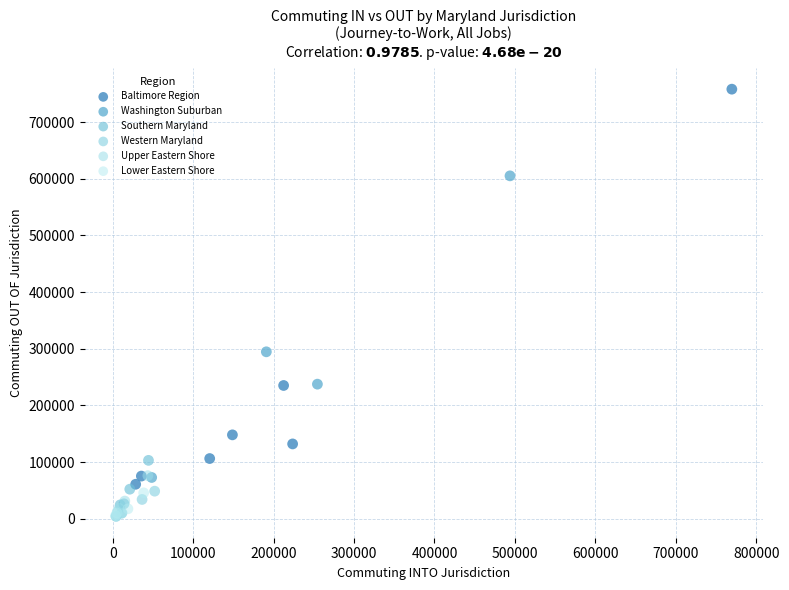

What are all the series names shown in the legend?

Baltimore Region, Washington Suburban, Southern Maryland, Western Maryland, Upper Eastern Shore, Lower Eastern Shore